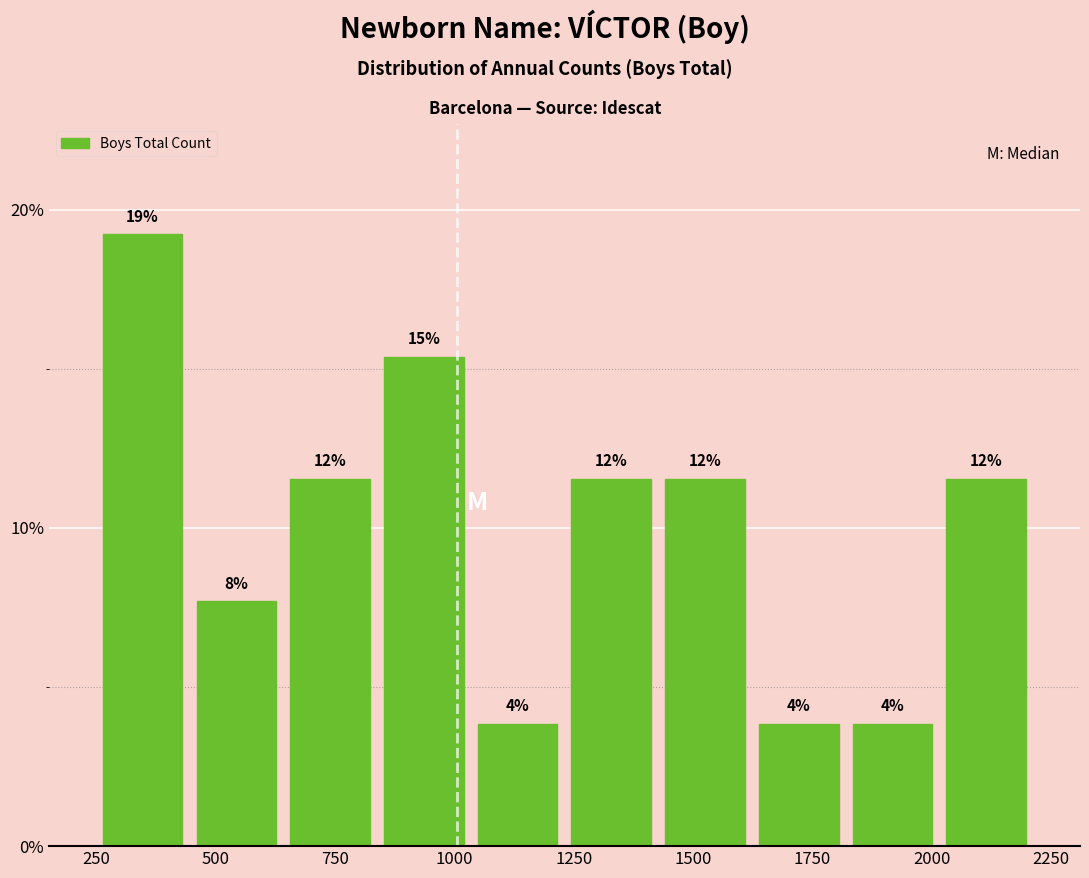

Around what value on the x-axis is the tallest bar? Give the approximate position of its centre, as read against the axis.

350